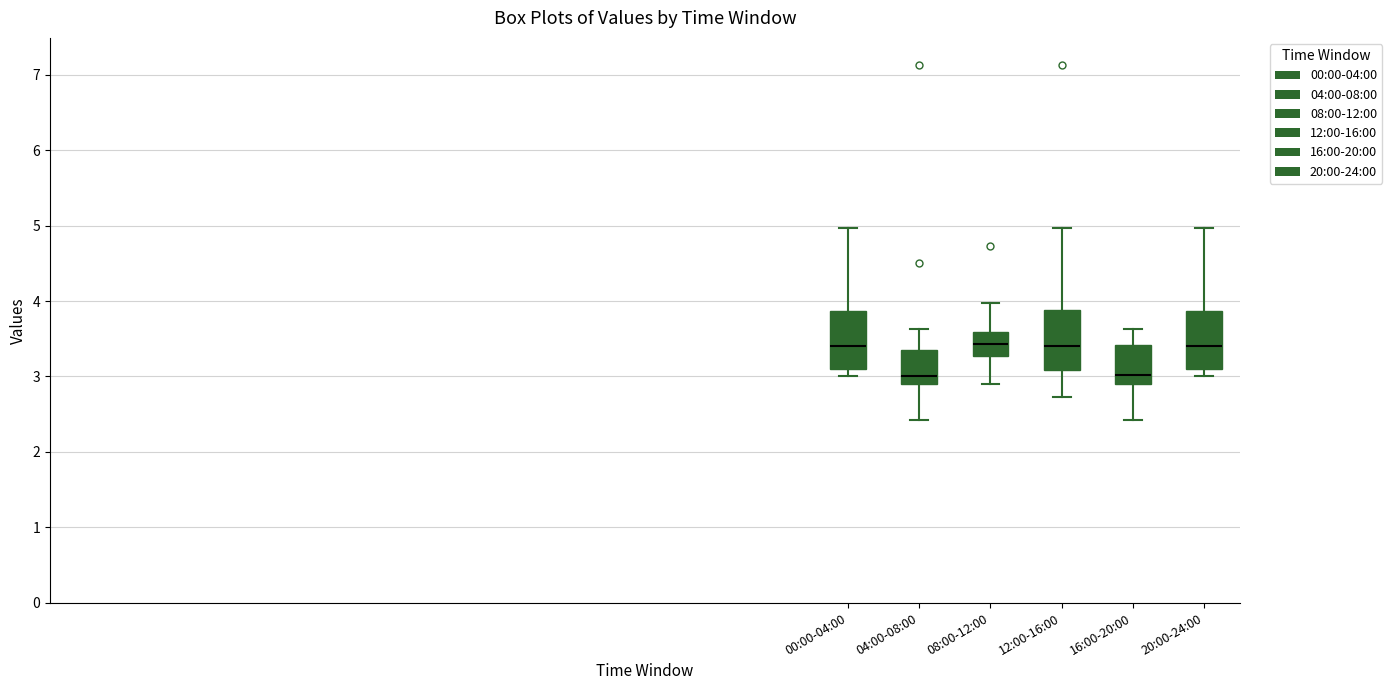

Reading left to right, transcribe this box plot: for each box, give where its median line is, the range the box spans, and where its two whiskers end, as read against the y-axis. The values are not printed on the chart, so give them approximately, as read against the axis.

00:00-04:00: median 3.4, box 3.1 to 3.9, whiskers 3.0 to 5.0
04:00-08:00: median 3.0, box 2.9 to 3.4, whiskers 2.4 to 3.6
08:00-12:00: median 3.4, box 3.3 to 3.6, whiskers 2.9 to 4.0
12:00-16:00: median 3.4, box 3.1 to 3.9, whiskers 2.7 to 5.0
16:00-20:00: median 3.0, box 2.9 to 3.4, whiskers 2.4 to 3.6
20:00-24:00: median 3.4, box 3.1 to 3.9, whiskers 3.0 to 5.0